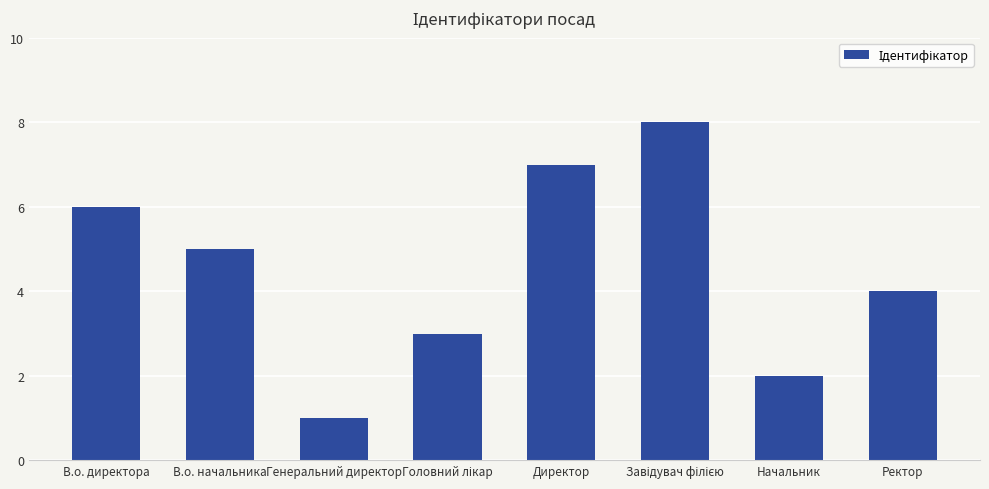

Reading right to left, what are all the values shown in this chart?

4	2	8	7	3	1	5	6